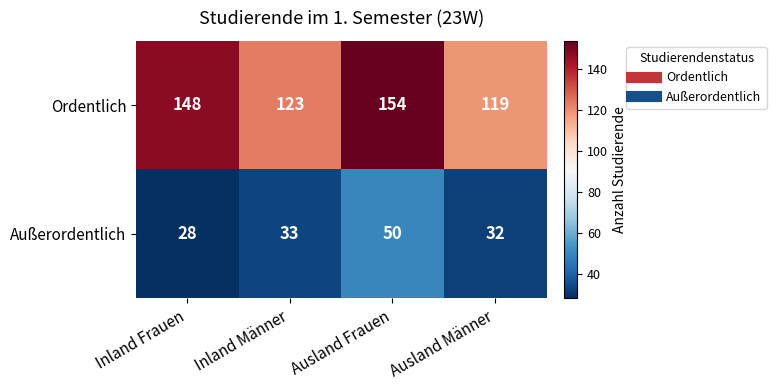

What is the spread (max minus min) of values at Ausland Frauen?

104